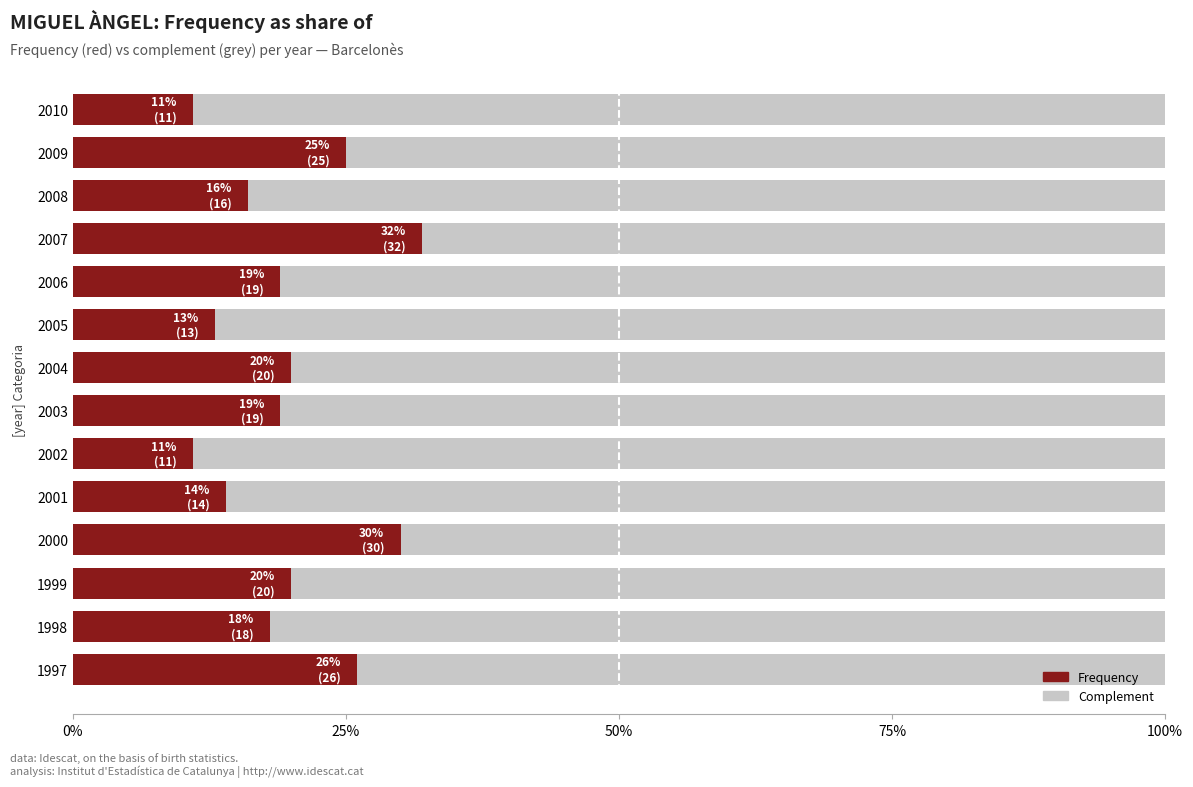

What is the sum of the Frequency values at 2002 and 2003?

30.0